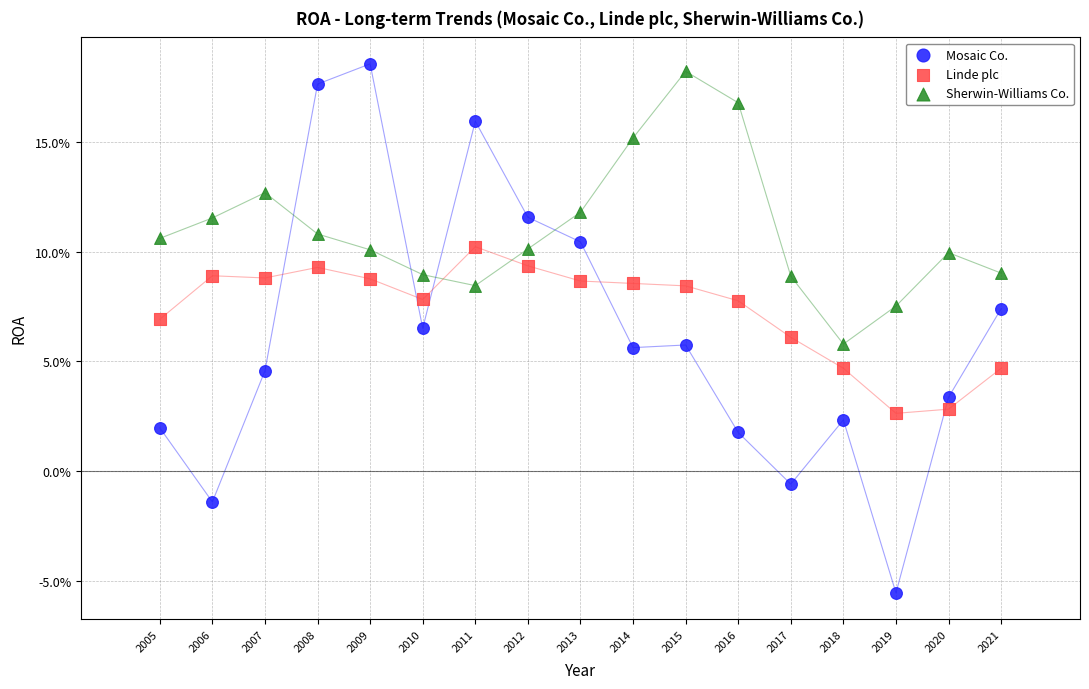

Which series contains the lowest Y value?

Mosaic Co.